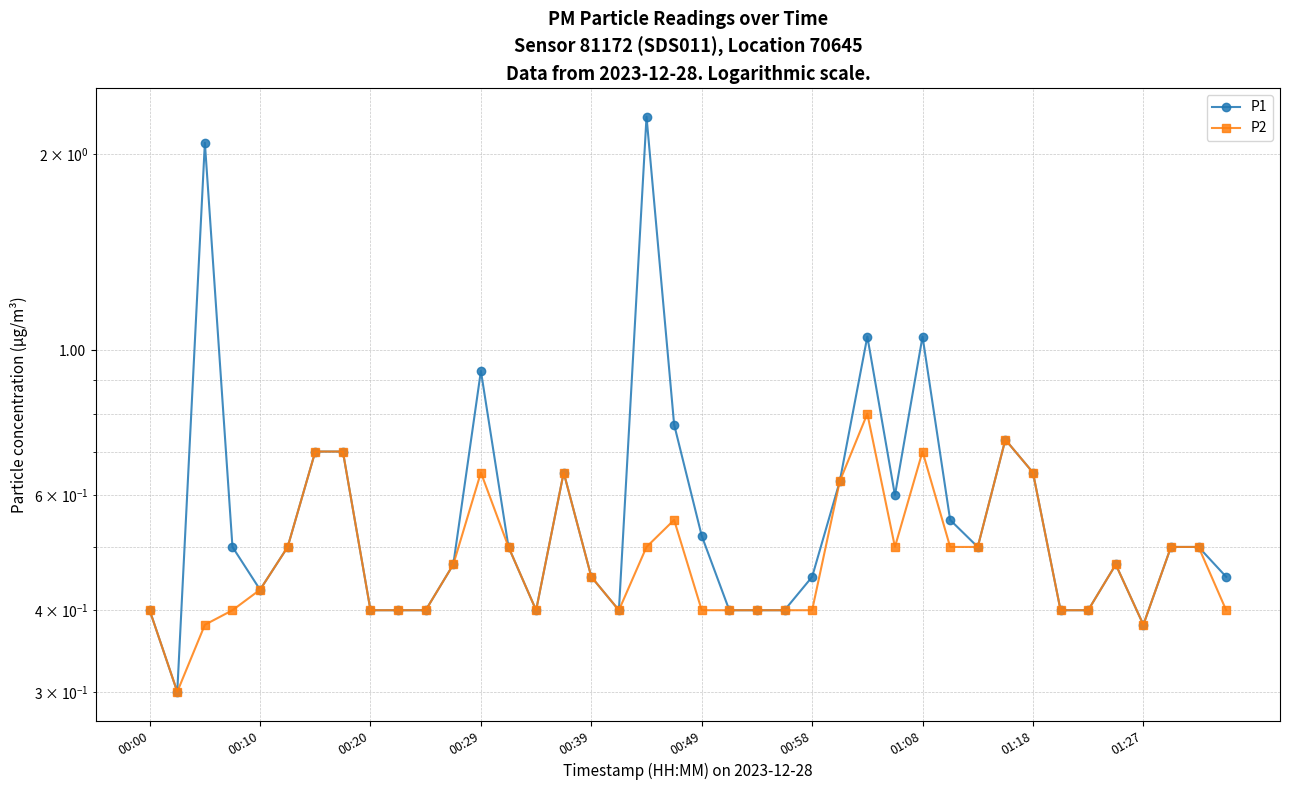

What is the average value of the P1 series?

0.6